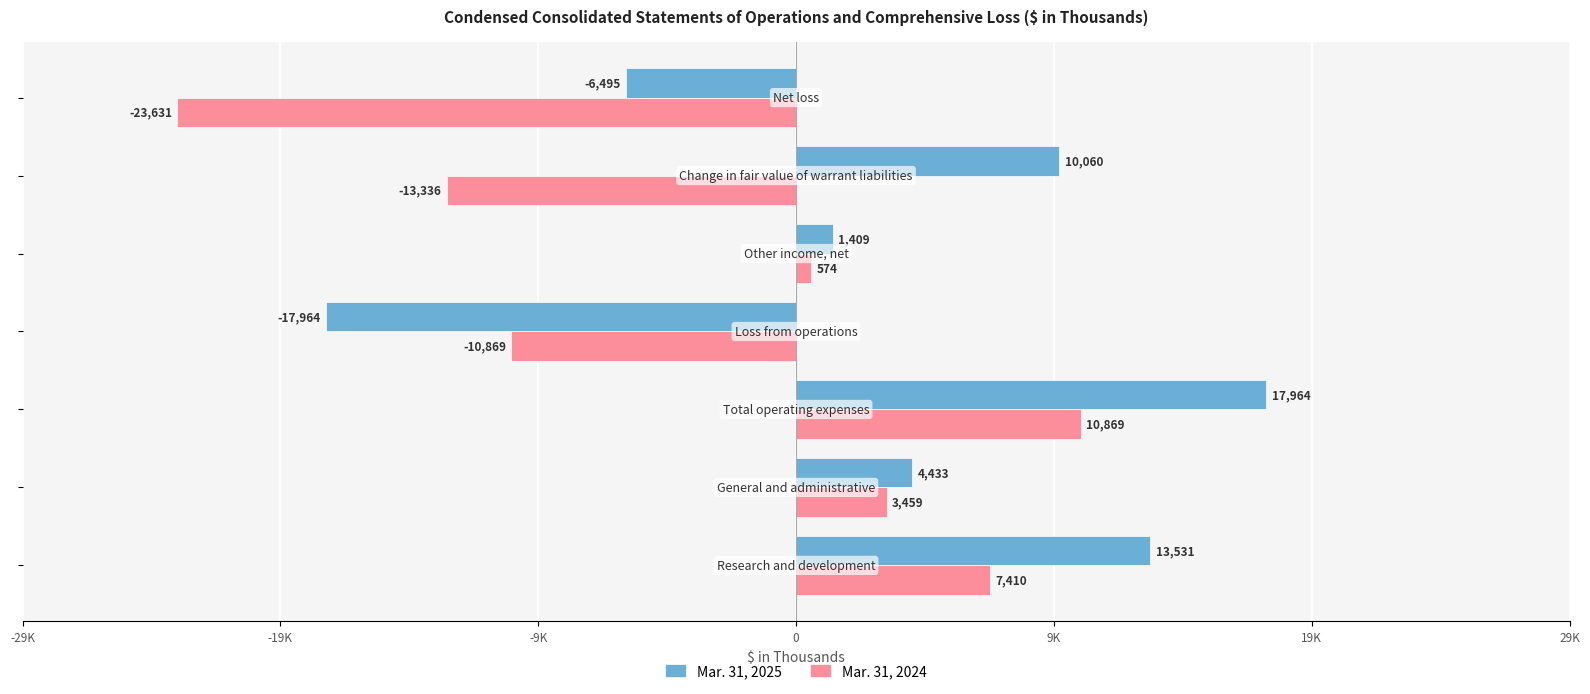

Rank the series by their maximum value, from highest to lowest.

Mar. 31, 2025, Mar. 31, 2024